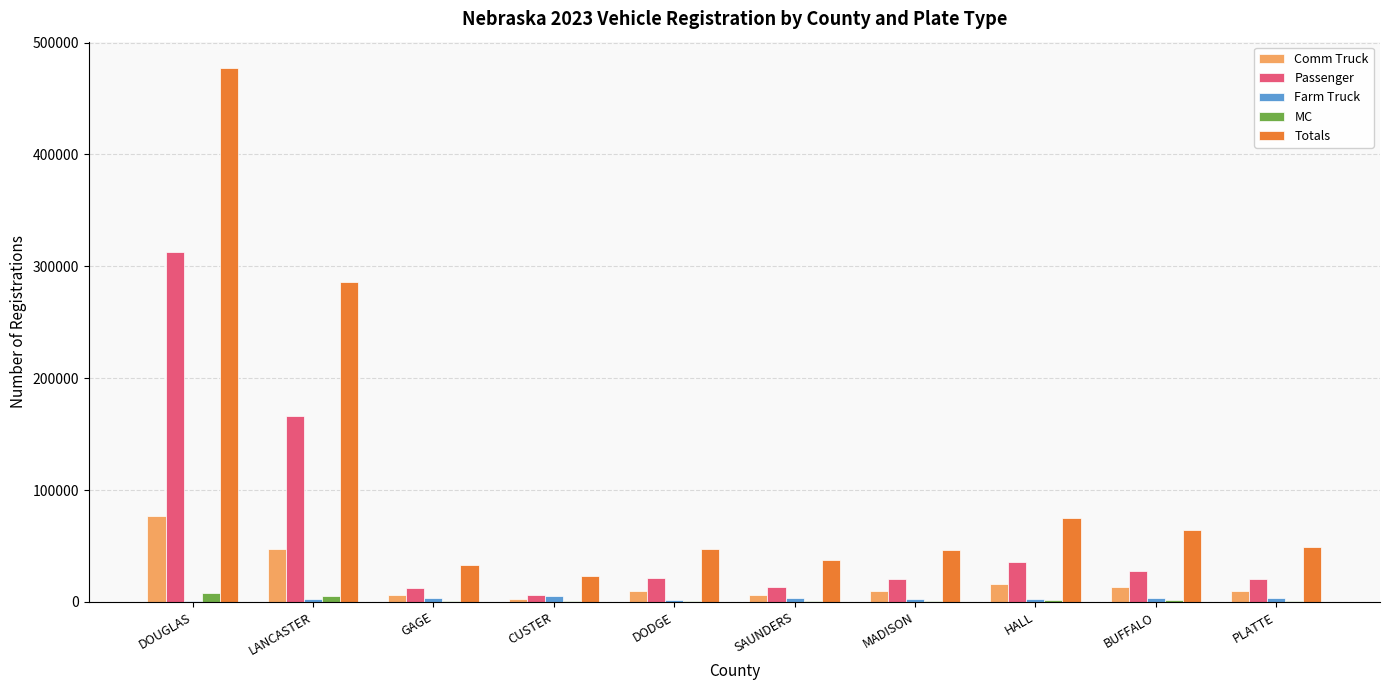

True or false: Farm Truck has a value of 2310 at MADISON.

True